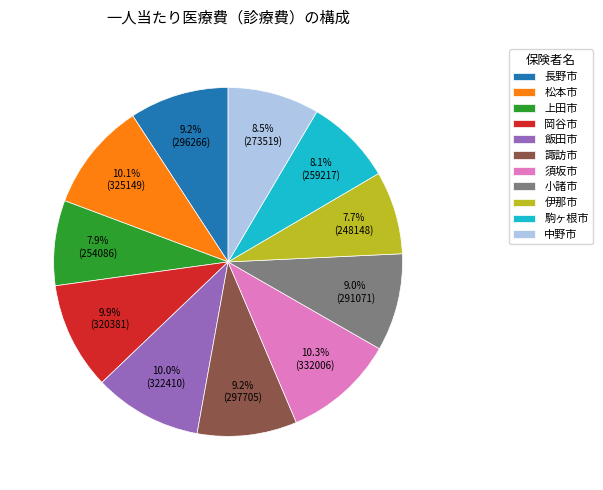

Count the number of slices in the pie.

11